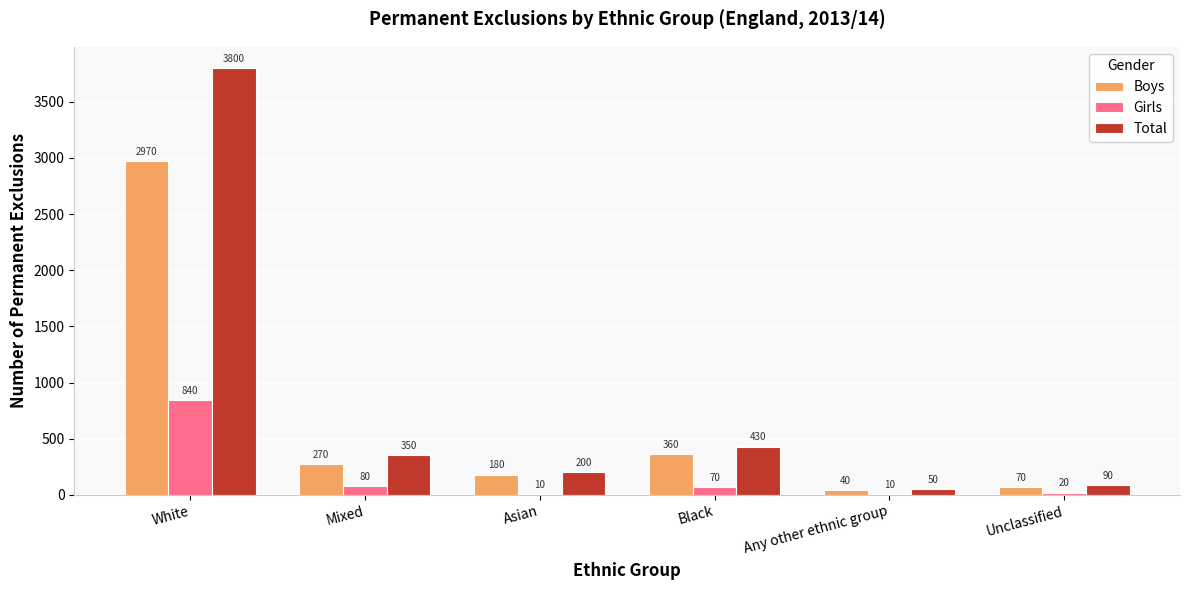

Reading left to right, what are all the values shown in this chart?

Boys: 2970	270	180	360	40	70
Girls: 840	80	10	70	10	20
Total: 3800	350	200	430	50	90